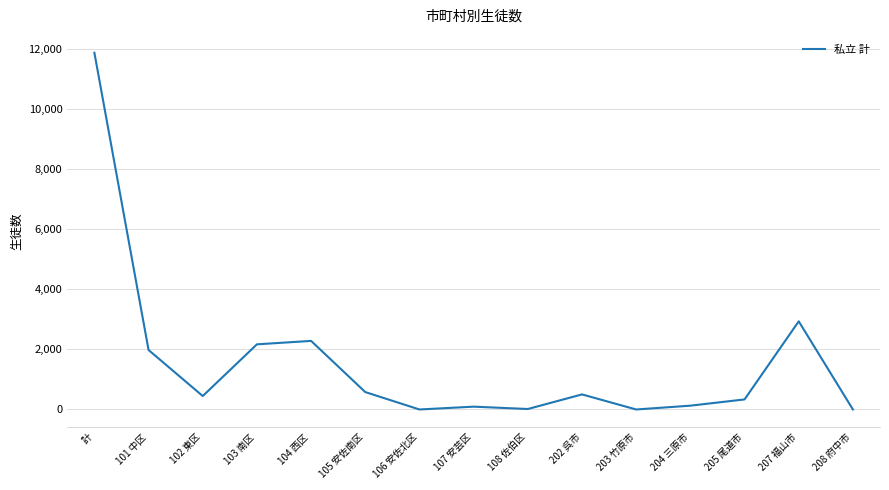

True or false: the data shows 1982 at 101 中区.

True